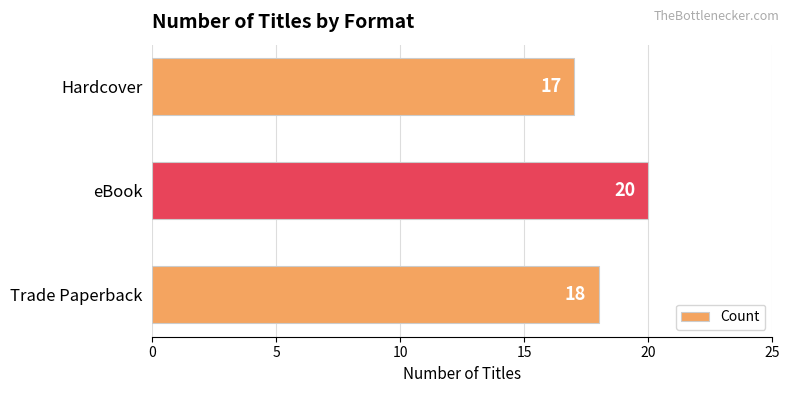

Rank the categories by value from lowest to highest.

Hardcover, Trade Paperback, eBook